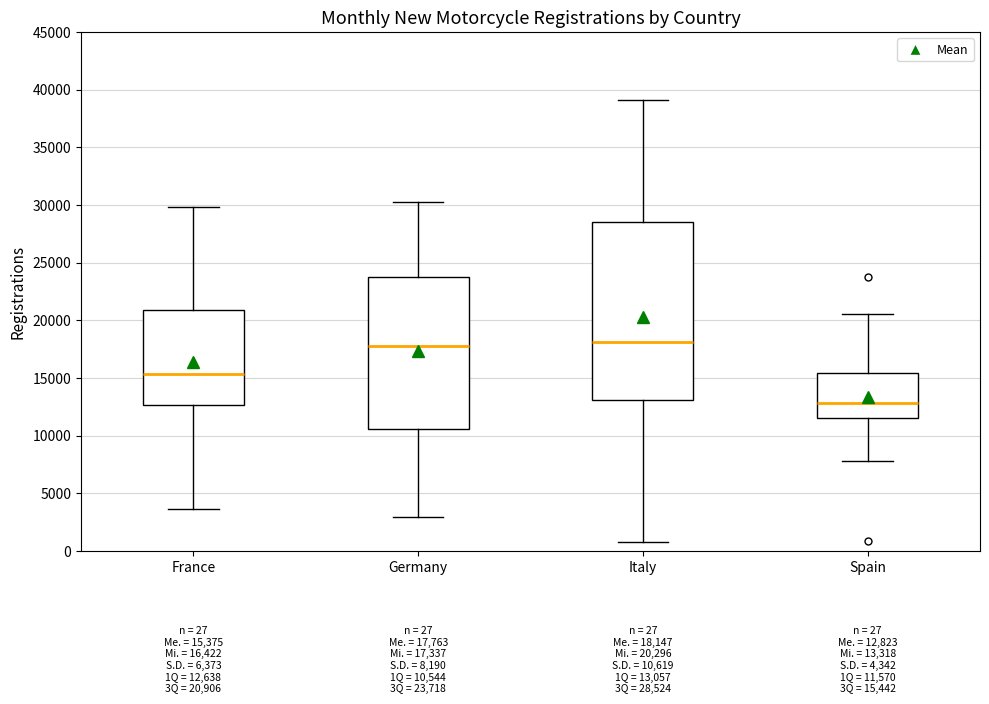

Which box is the tallest, from its lower edge to its upper edge?

Italy